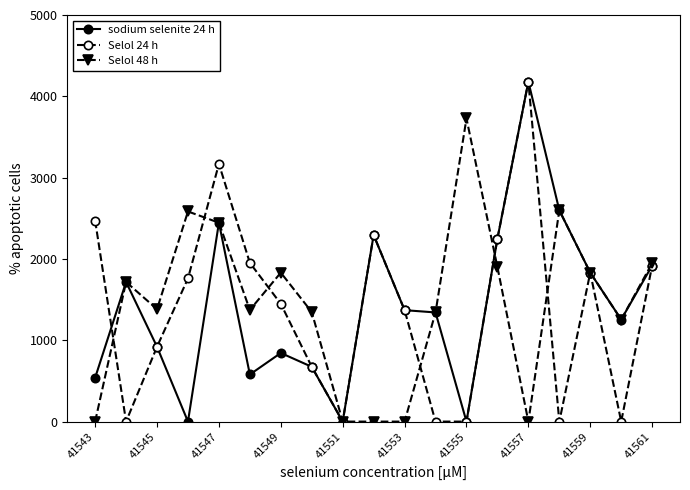

At how many categories does at least one series exceed 124?

18